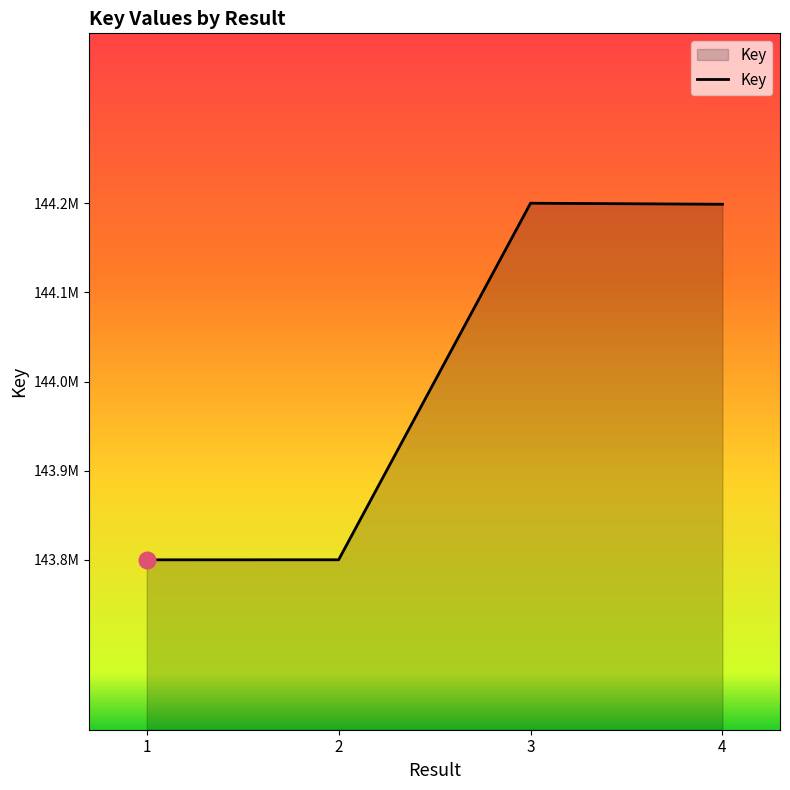

How many points are higher than both their immediate neighbors (excluding endpoints)?

1